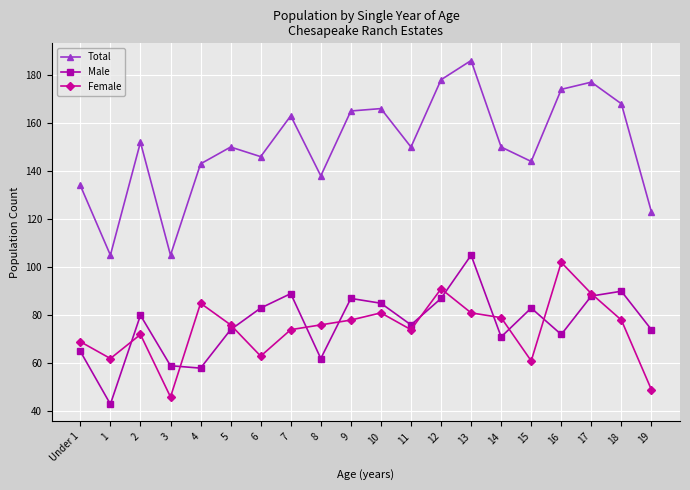

Which series changed the most between 10 and 11?

Total